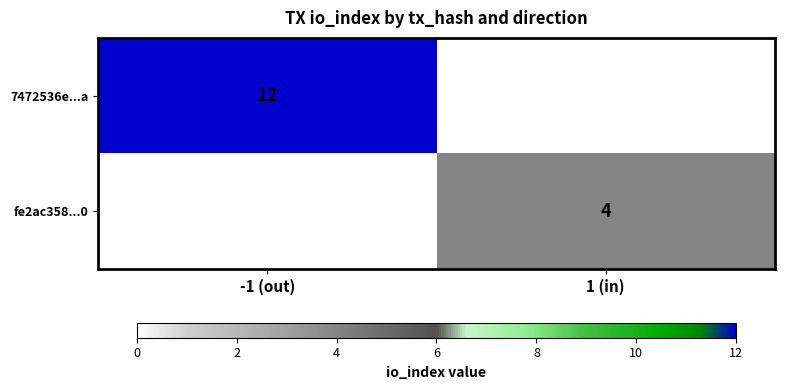

True or false: 7472536e...a has a value of 18 at -1 (out).

False